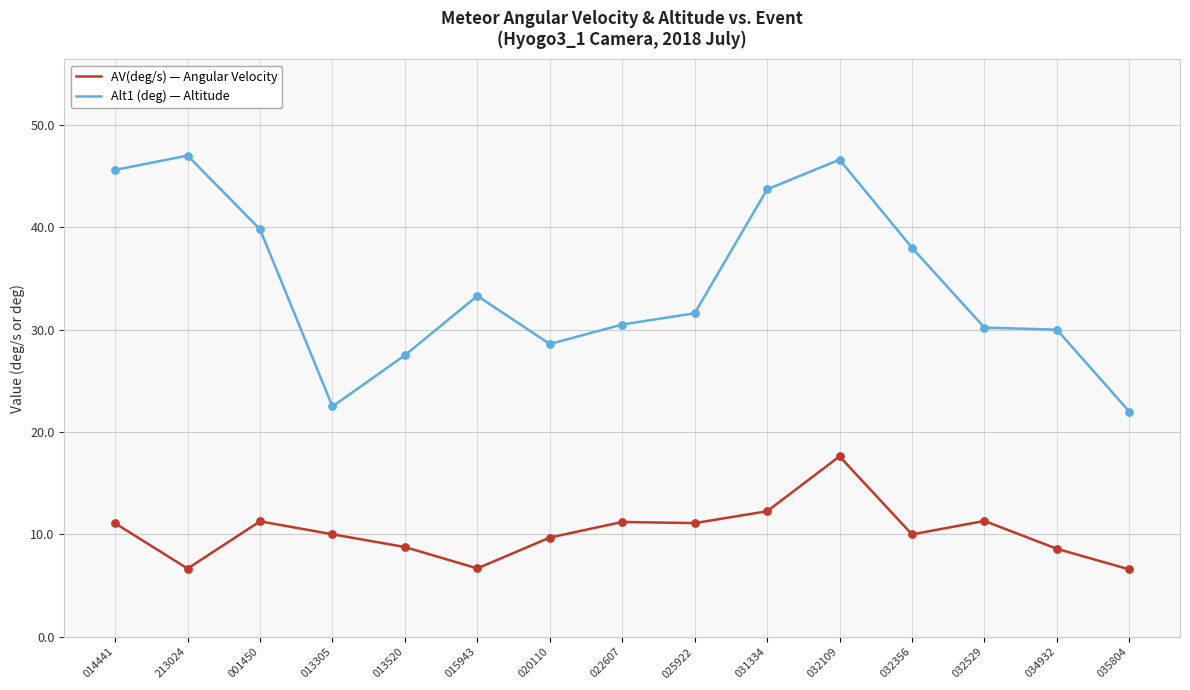

At which category is the sum across all series the highest?

032109